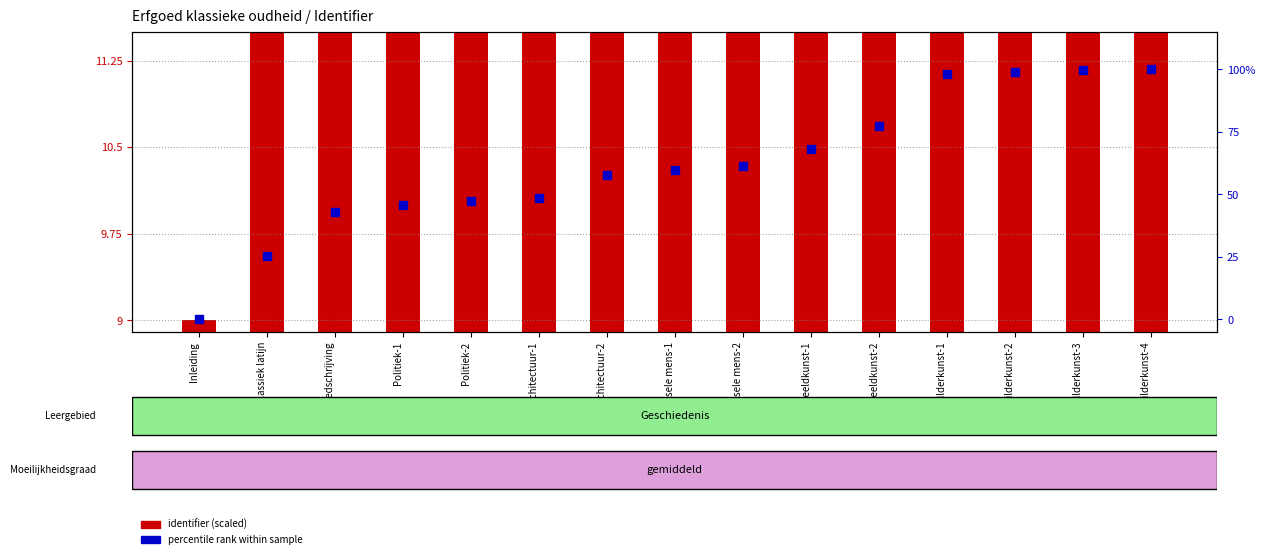

At which category is the sum across all series the highest?

Schilderkunst-4